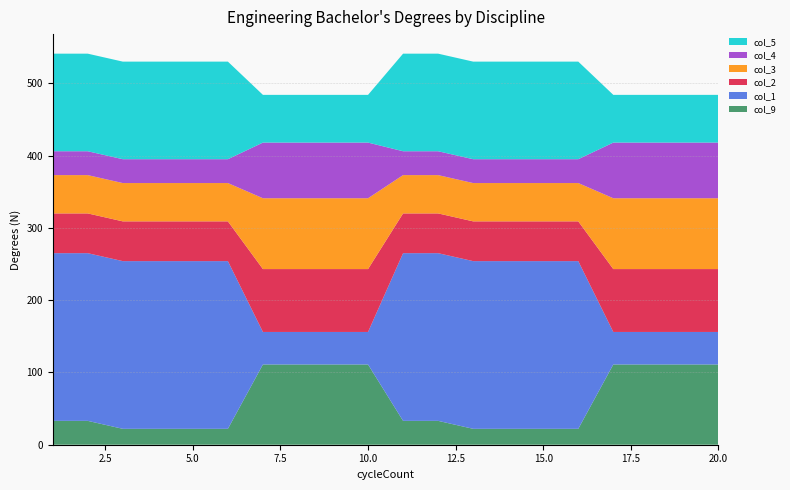

Reading right to left, extract all data points from this chart.

col_9: 20=111	19=111	18=111	17=111	16=22	15=22	14=22	13=22	12=33	11=33	10=111	9=111	8=111	7=111	6=22	5=22	4=22	3=22	2=33	1=33
col_1: 20=45	19=45	18=45	17=45	16=232	15=232	14=232	13=232	12=232	11=232	10=45	9=45	8=45	7=45	6=232	5=232	4=232	3=232	2=232	1=232
col_2: 20=87	19=87	18=87	17=87	16=55	15=55	14=55	13=55	12=55	11=55	10=87	9=87	8=87	7=87	6=55	5=55	4=55	3=55	2=55	1=55
col_3: 20=98	19=98	18=98	17=98	16=53	15=53	14=53	13=53	12=53	11=53	10=98	9=98	8=98	7=98	6=53	5=53	4=53	3=53	2=53	1=53
col_4: 20=77	19=77	18=77	17=77	16=33	15=33	14=33	13=33	12=33	11=33	10=77	9=77	8=77	7=77	6=33	5=33	4=33	3=33	2=33	1=33
col_5: 20=66	19=66	18=66	17=66	16=135	15=135	14=135	13=135	12=135	11=135	10=66	9=66	8=66	7=66	6=135	5=135	4=135	3=135	2=135	1=135